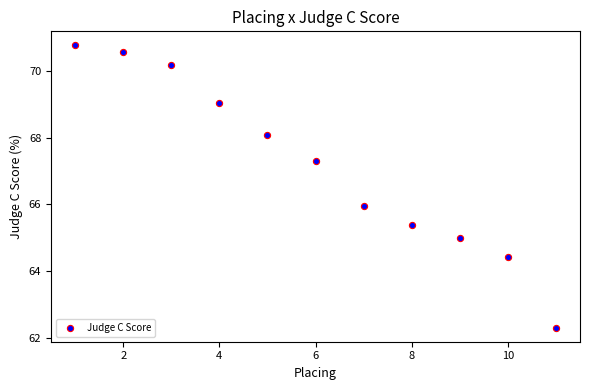

What is the range of X values (max minus min)?

10.0